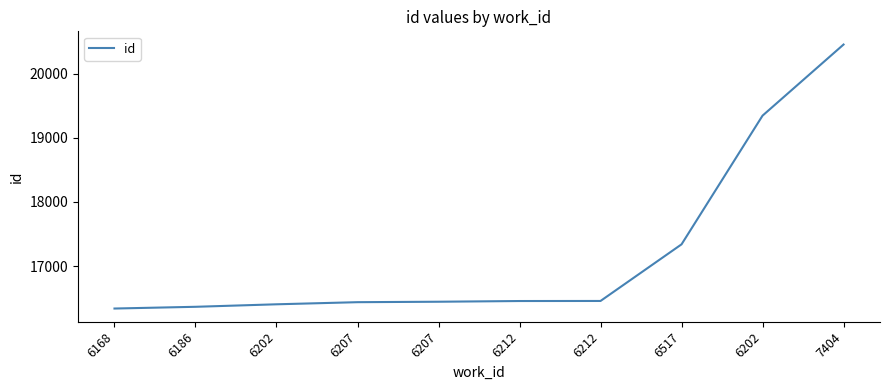

How many lines are shown in the chart?

1